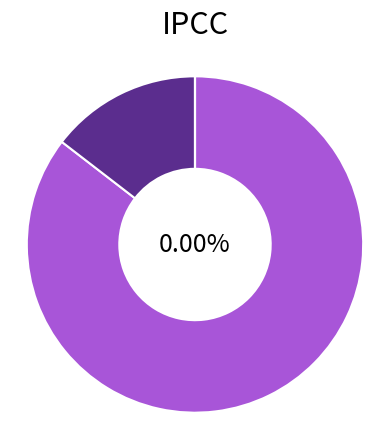

Is it true that United States Minor Outlying Islands is 1% of the pie?

False